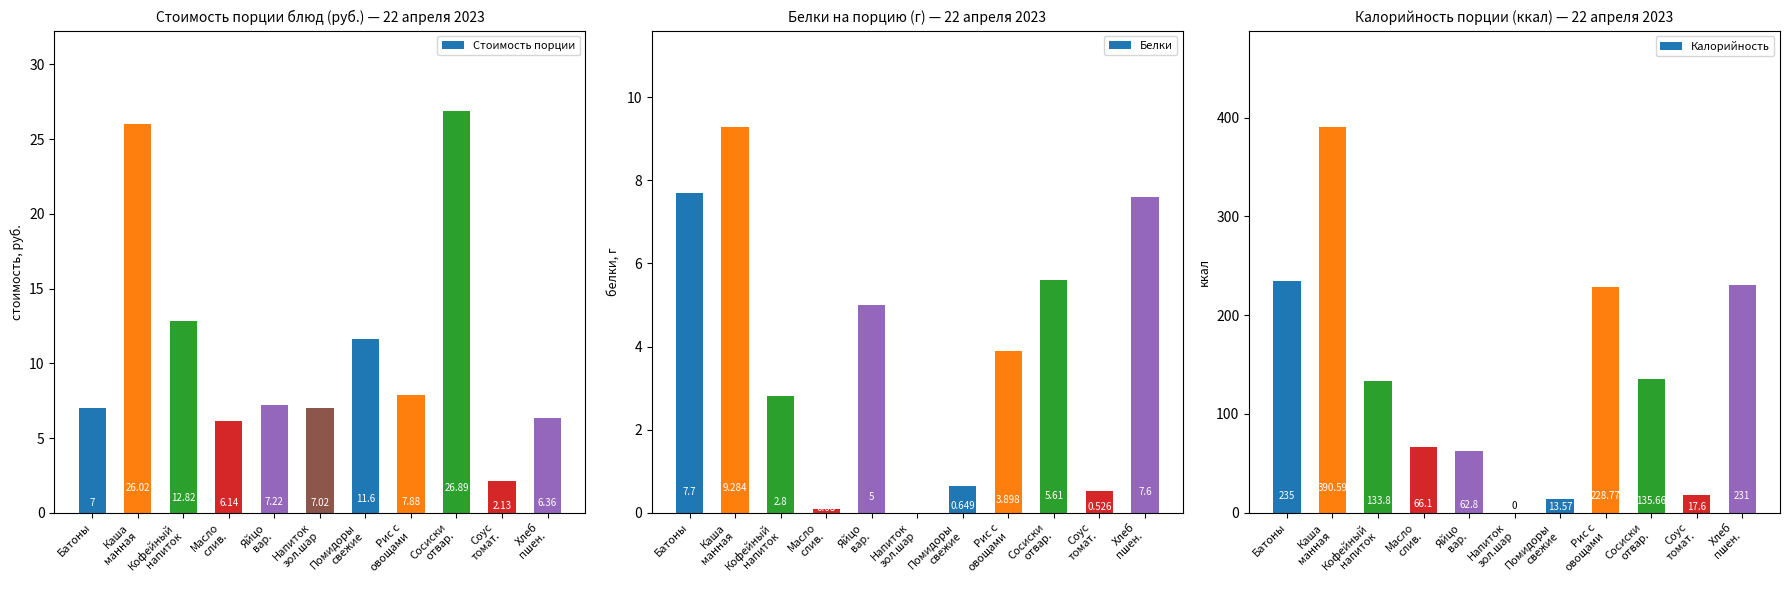

What is the total value across all series at Каша
манная?

425.9